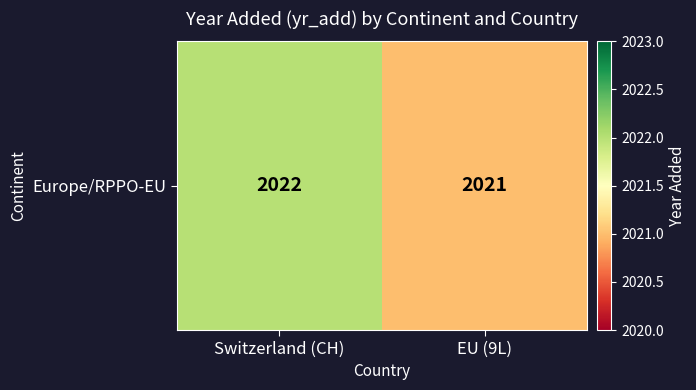

What is the ratio of the value at EU (9L) to the value at Switzerland (CH)?

1.0